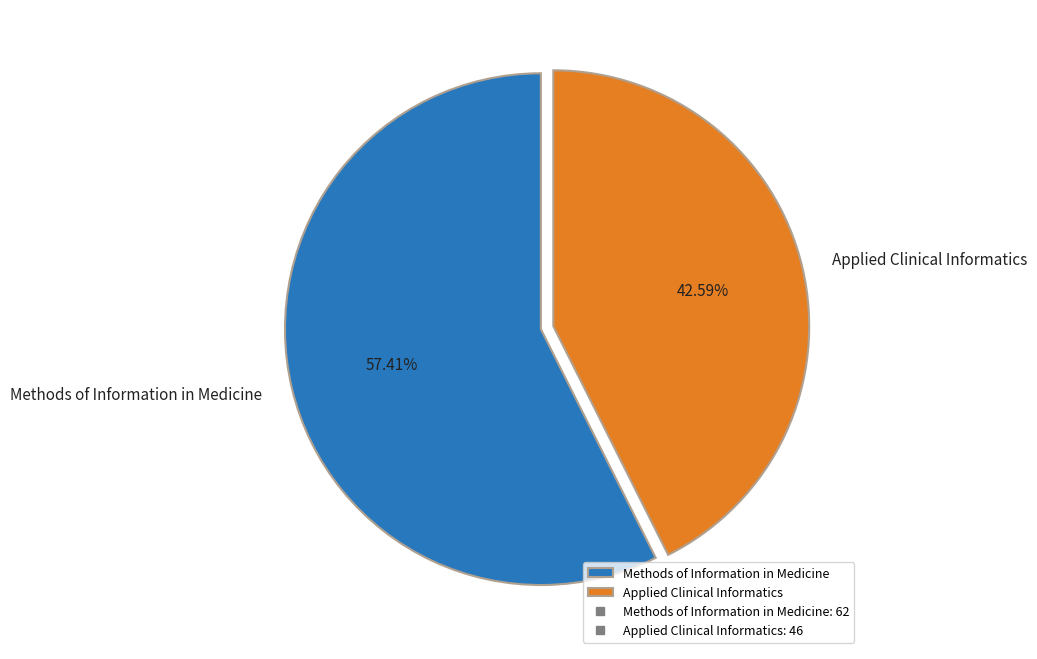

What portion of the pie excludes Applied Clinical Informatics?

57.4%